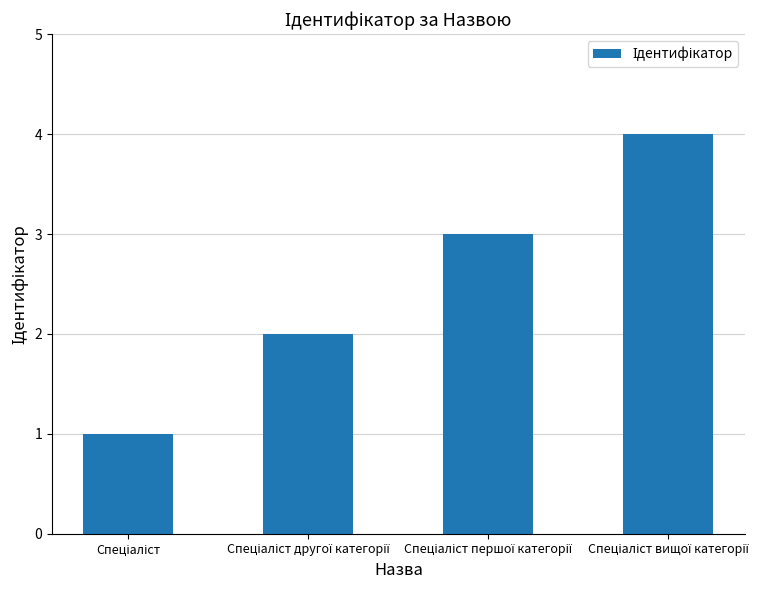

Reading left to right, what are all the values shown in this chart?

1	2	3	4